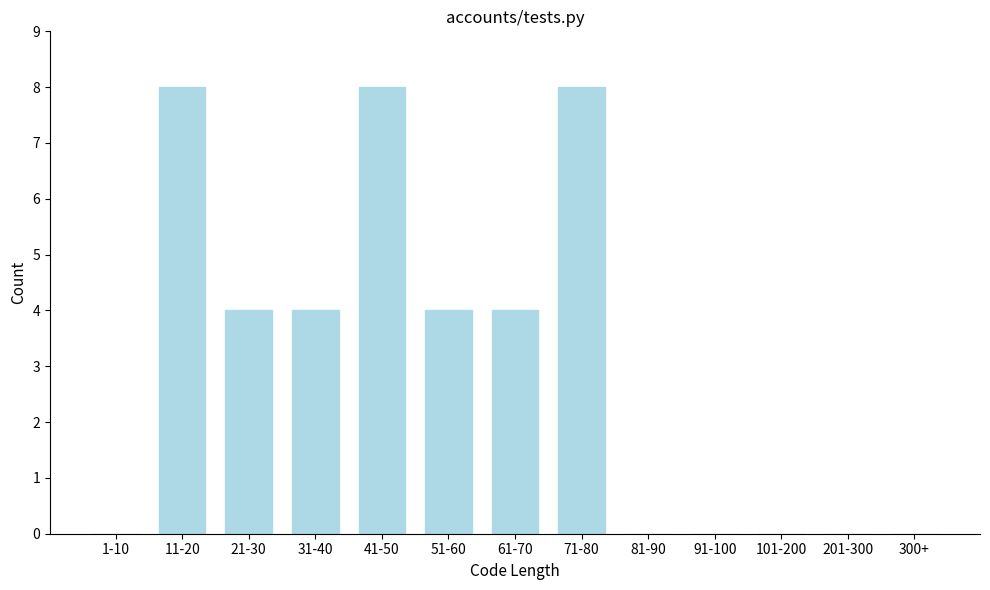

Reading right to left, transcribe all the data shown in this chart.

300+=0	201-300=0	101-200=0	91-100=0	81-90=0	71-80=8	61-70=4	51-60=4	41-50=8	31-40=4	21-30=4	11-20=8	1-10=0